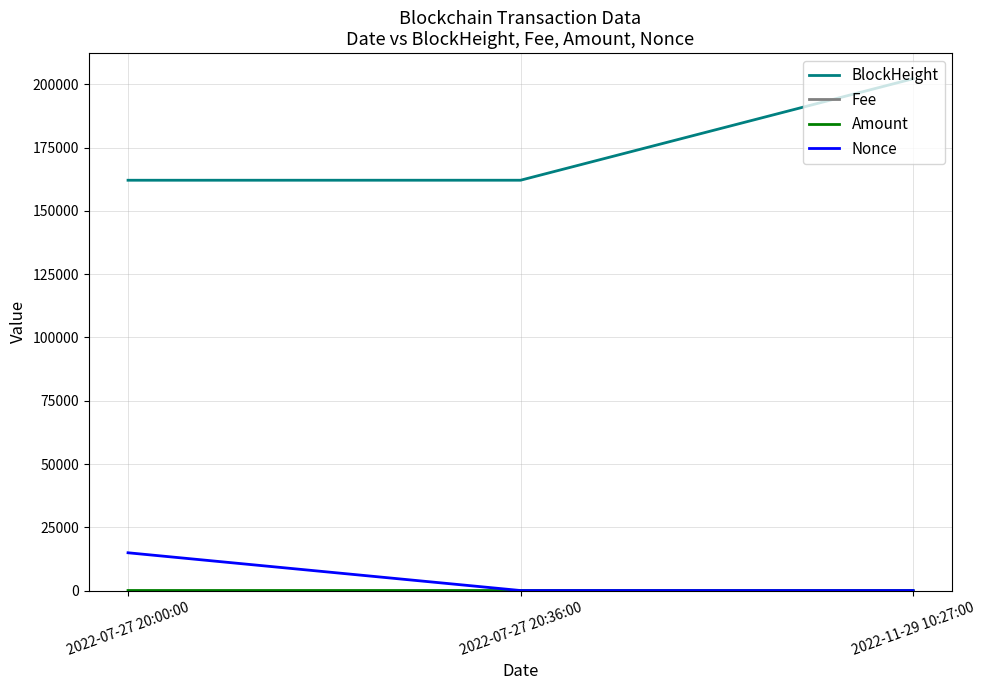

At which category does the chart reach its peak across all series?

2022-11-29 10:27:00